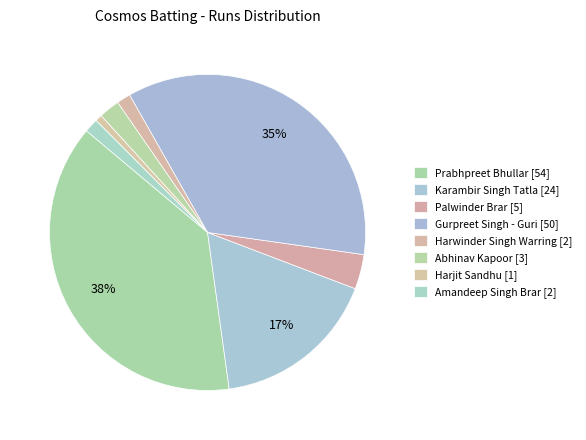

How many slices are in this pie chart?

8